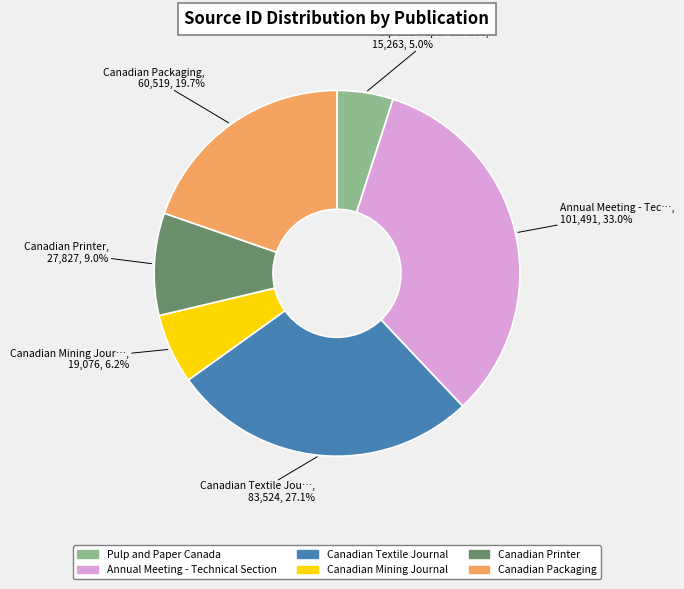

How many slices are in this pie chart?

6